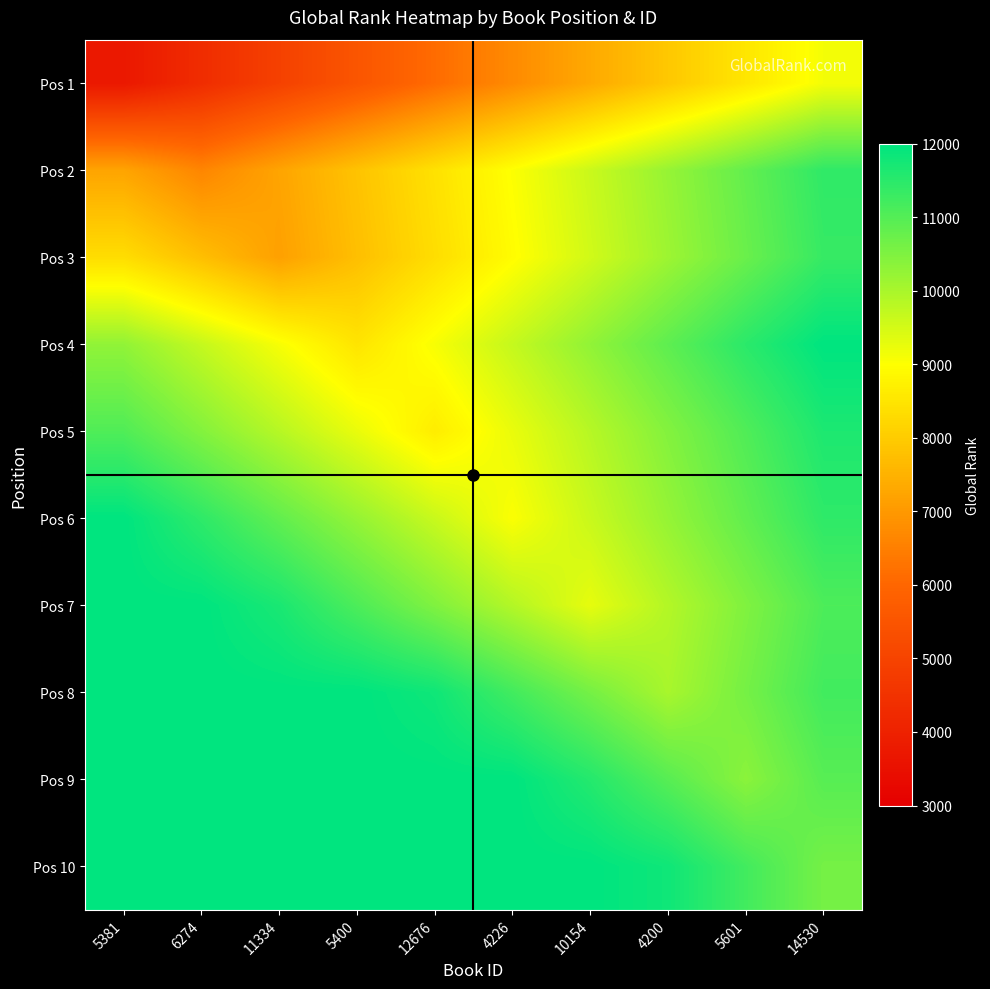

What is the difference between the highest and lowest values at 14530?

2876